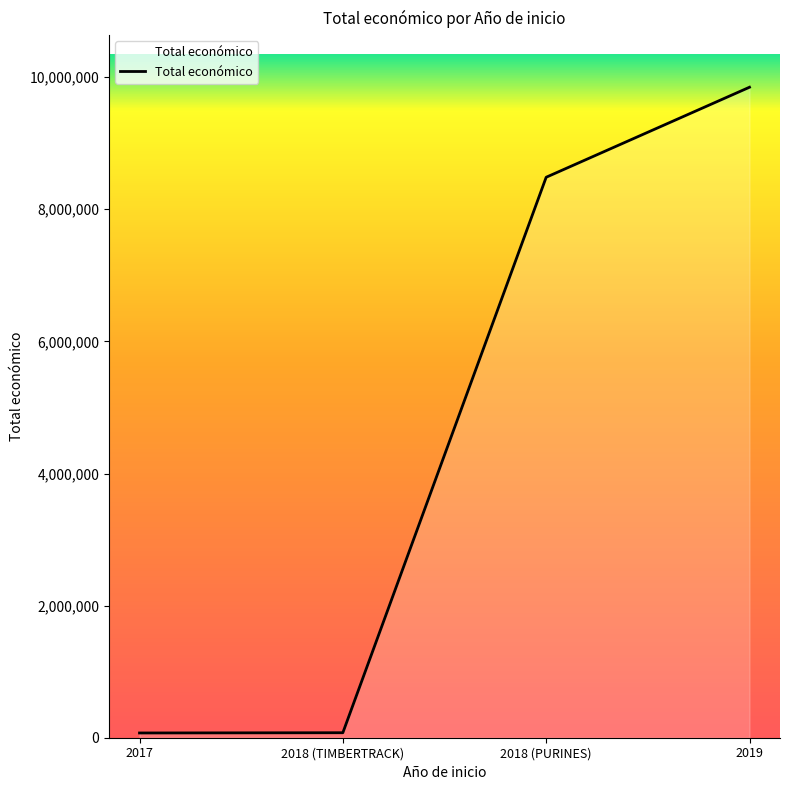

What is the change in value from 2018 (PURINES) to 2019?

+1362933